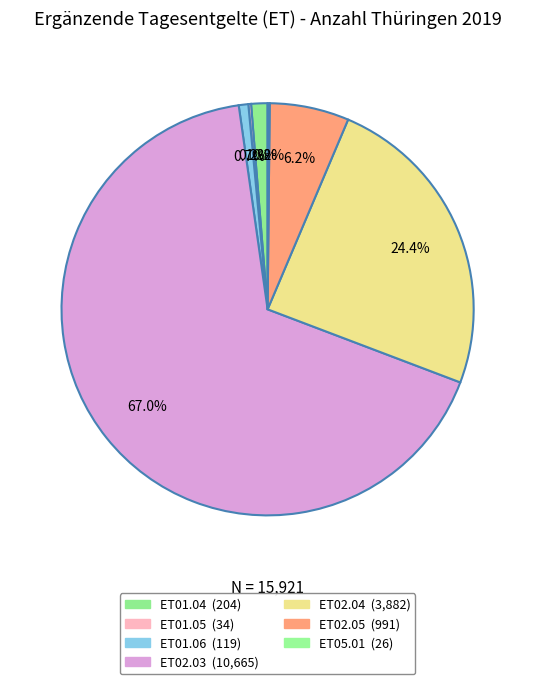

Count the number of slices in the pie.

7